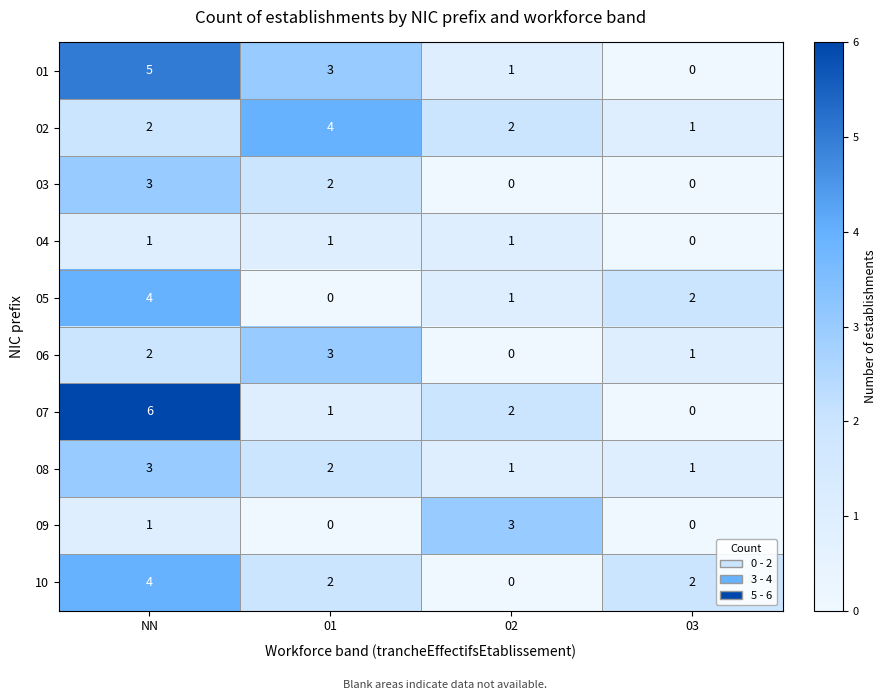

The 10 series shows 1 at 01. True or false?

False